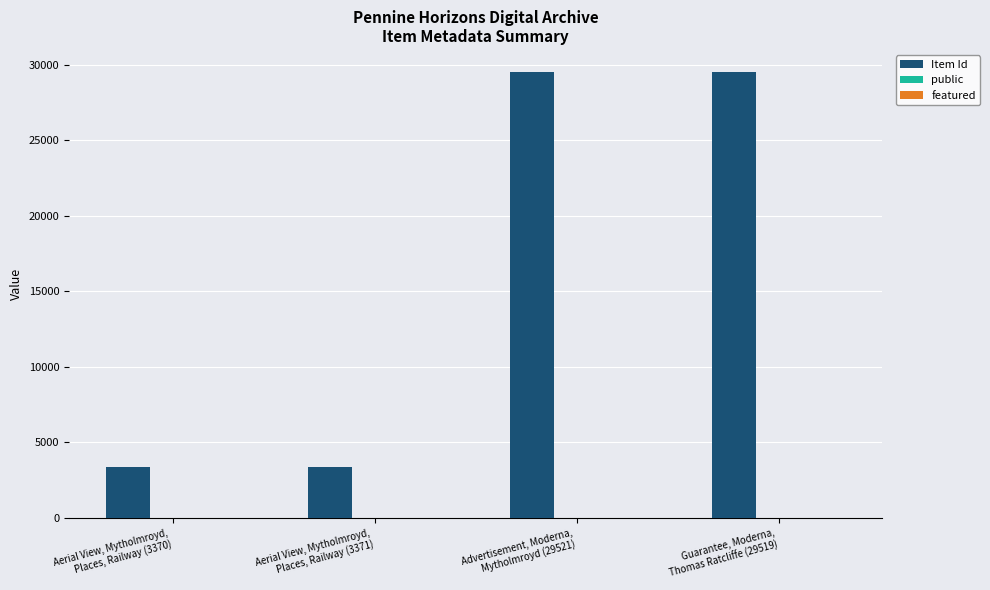

Count the number of categories in the chart.

4